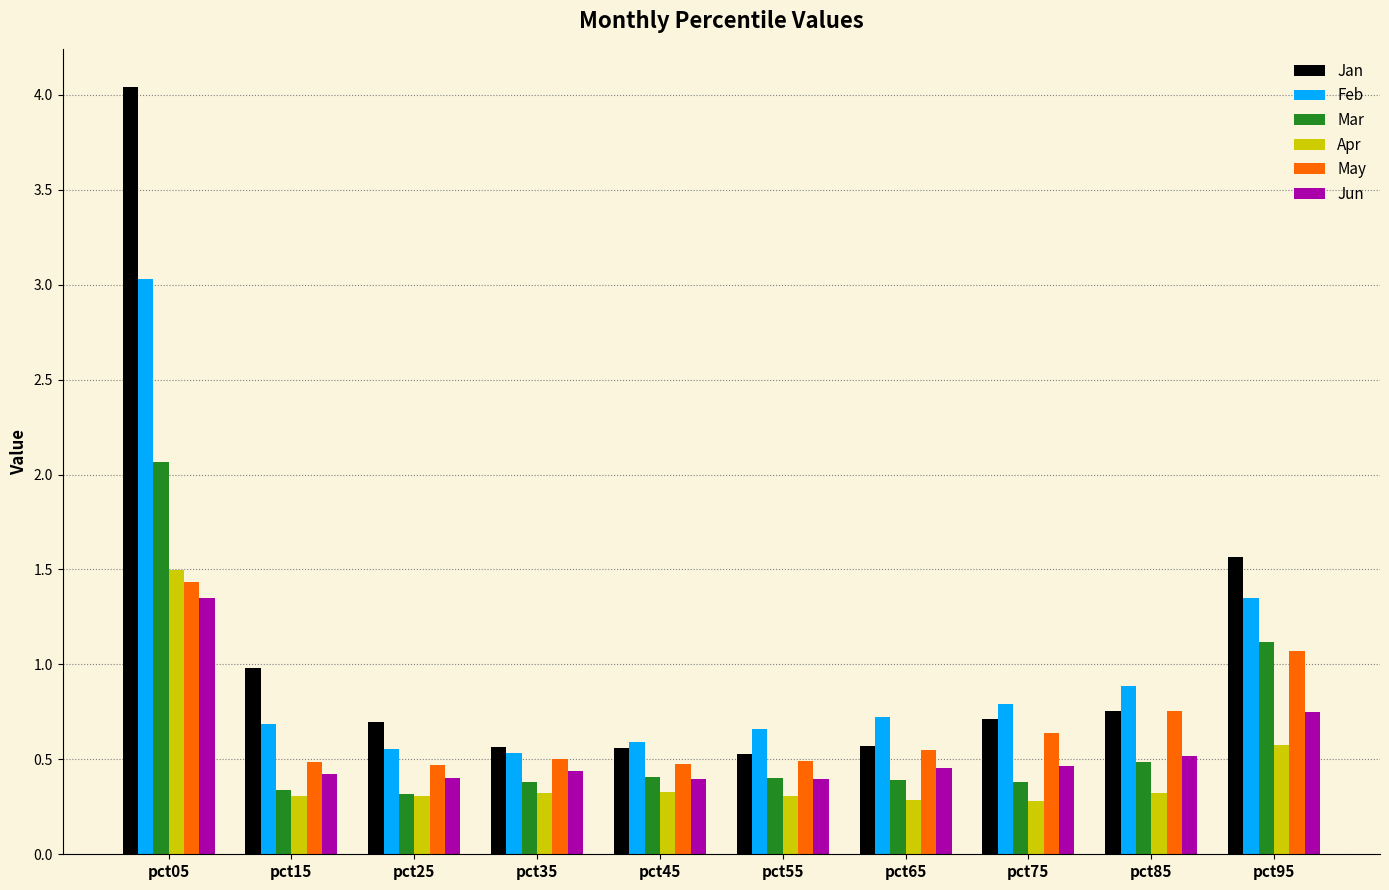

At which category does the chart reach its peak across all series?

pct05